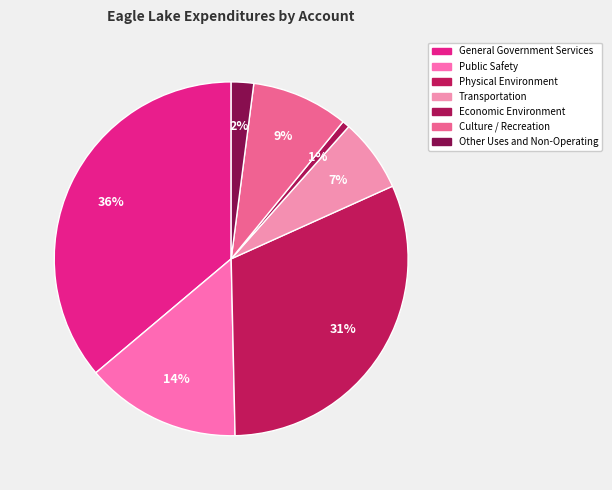

How many segments does this pie chart have?

7